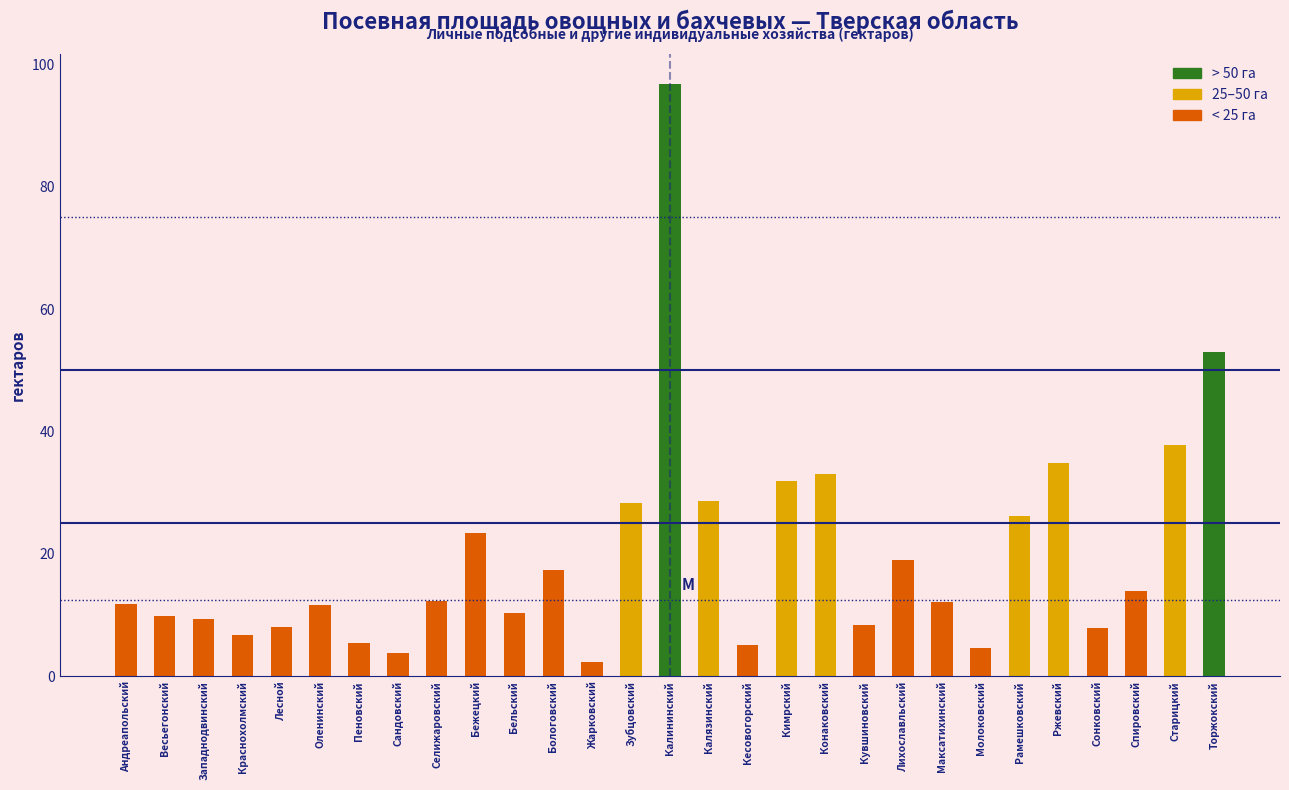

The chart shows a value of 26.2 at Рамешковский. True or false?

True